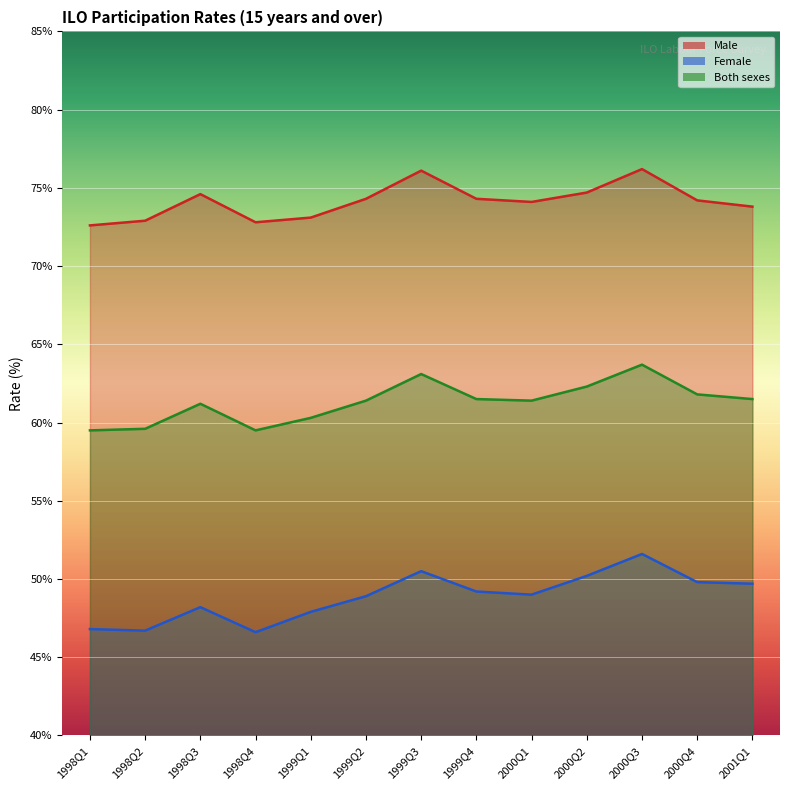

At 2000Q4, list the series in order from largest to smallest.

Male, Both sexes, Female